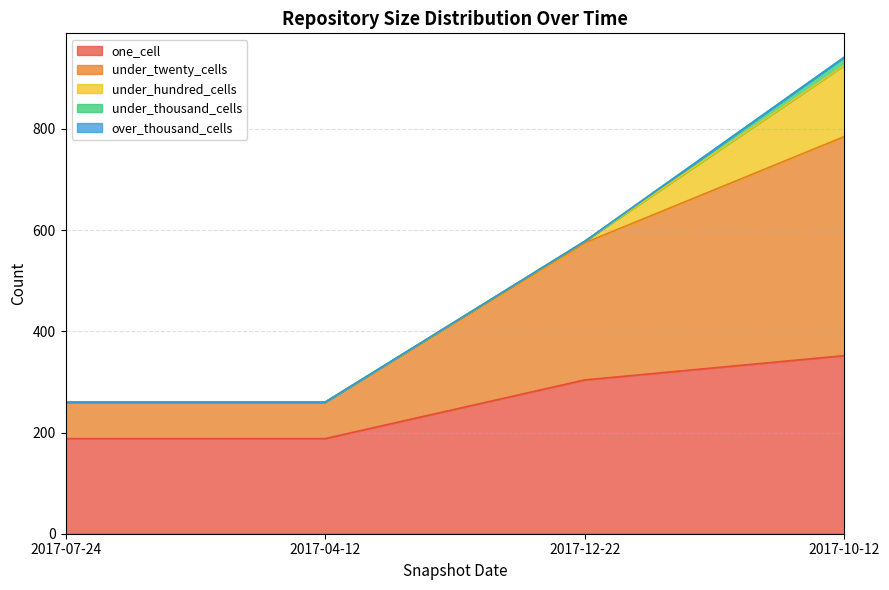

The under_thousand_cells series shows 0 at 2017-07-24. True or false?

True